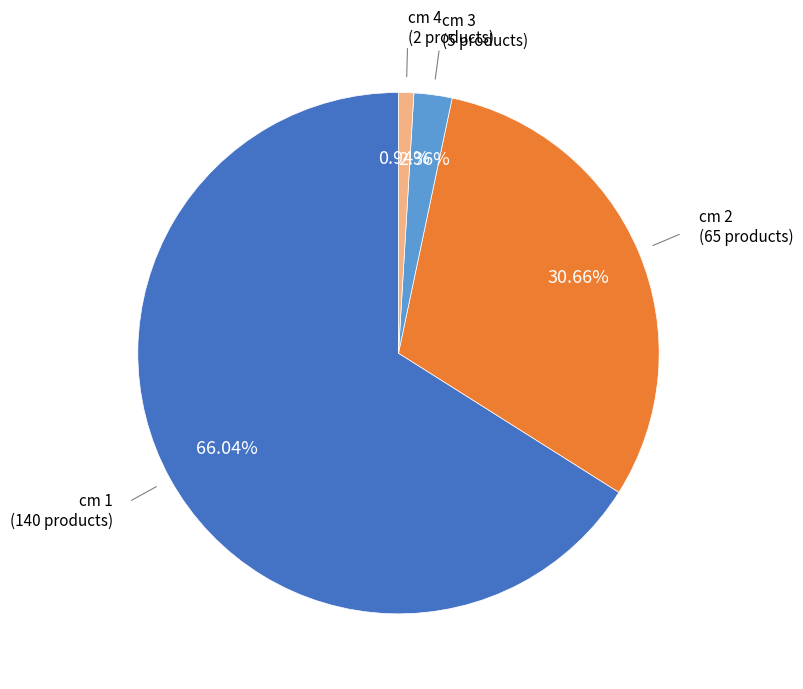

To the nearest percent, what is the difference between the largest and smallest slice percentages?

65%